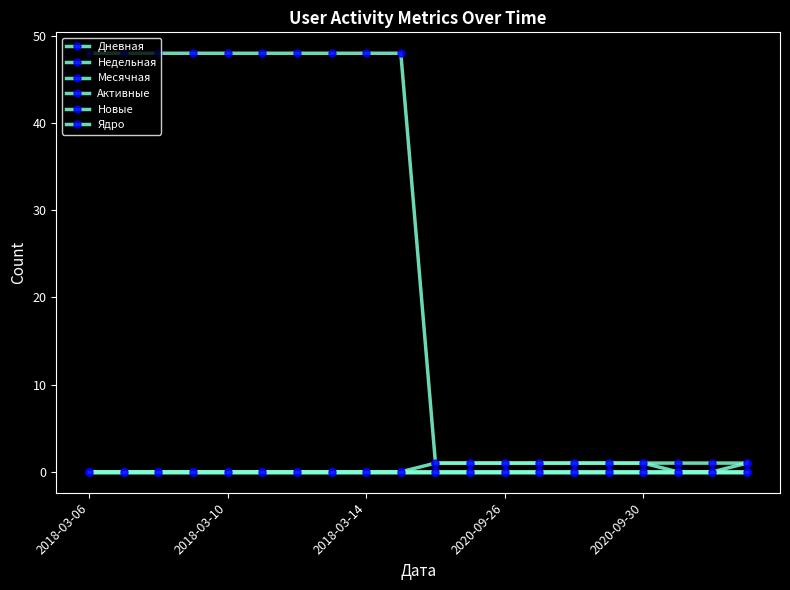

True or false: Дневная and Недельная cross at least once.

False